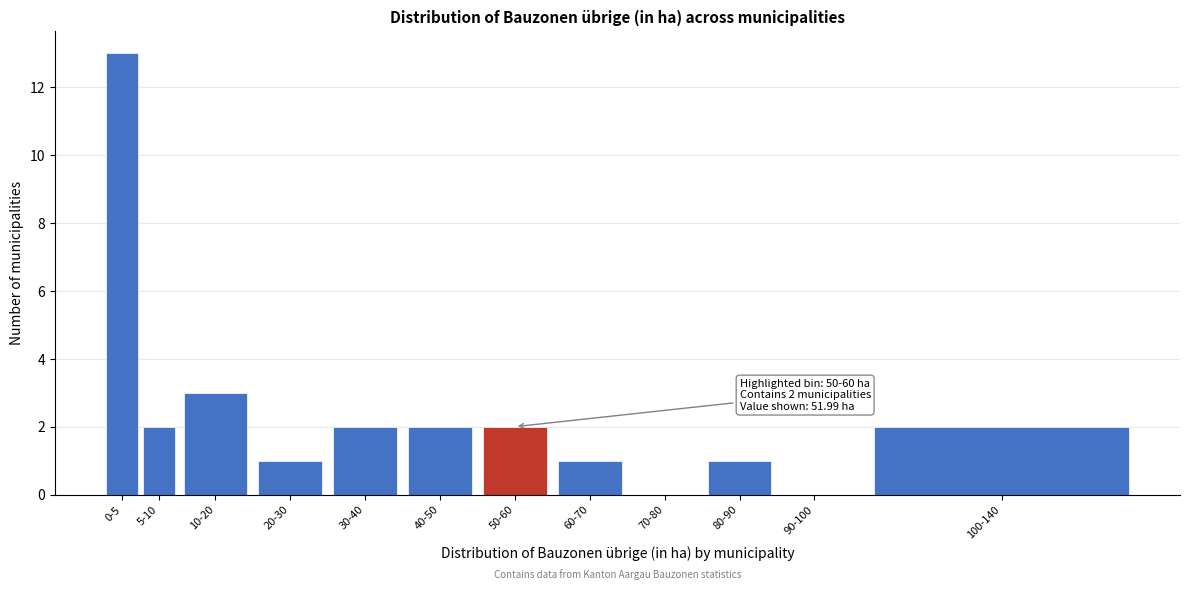

Reading right to left, what are all the values shown in this chart?

100-140=2	90-100=0	80-90=1	70-80=0	60-70=1	50-60=2	40-50=2	30-40=2	20-30=1	10-20=3	5-10=2	0-5=13